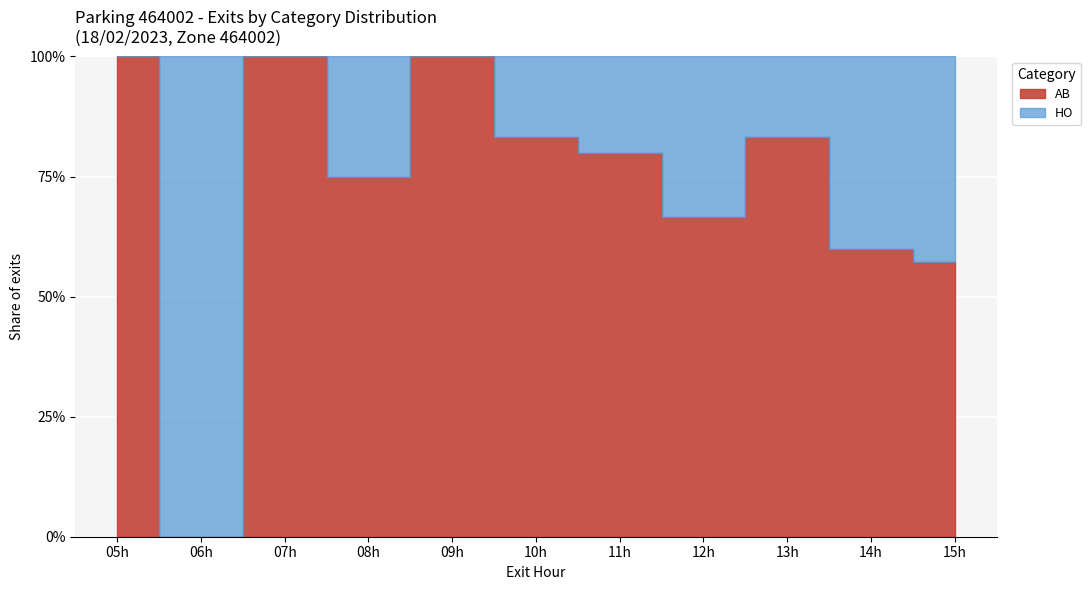

How many lines are shown in the chart?

2